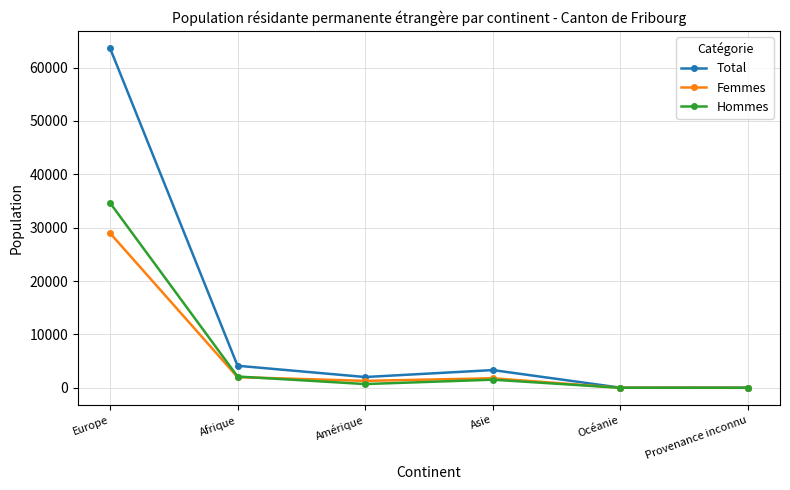

Which series has the widest spread of values?

Total